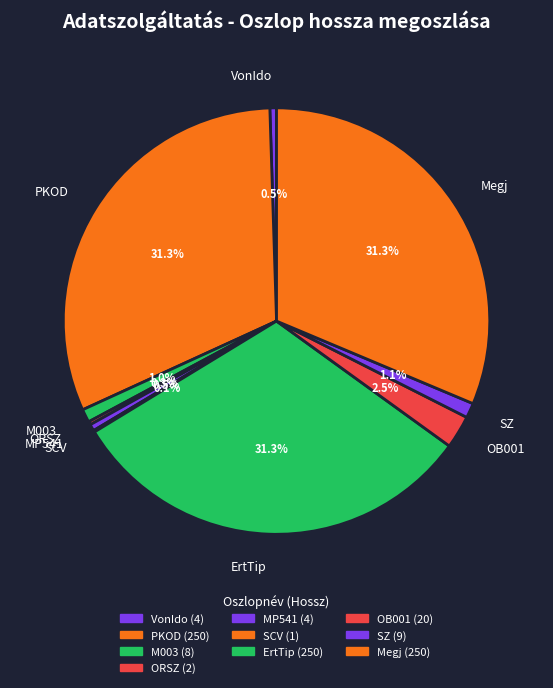

Which has a higher value, MP541 or OB001?

OB001